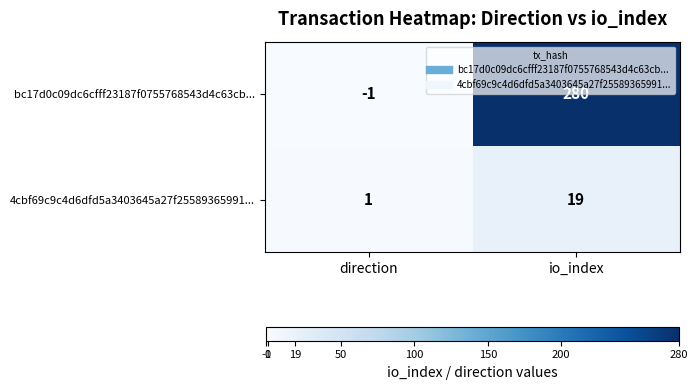

What is the average value of the 4cbf69c9c4d6dfd5a3403645a27f25589365991... series?

10